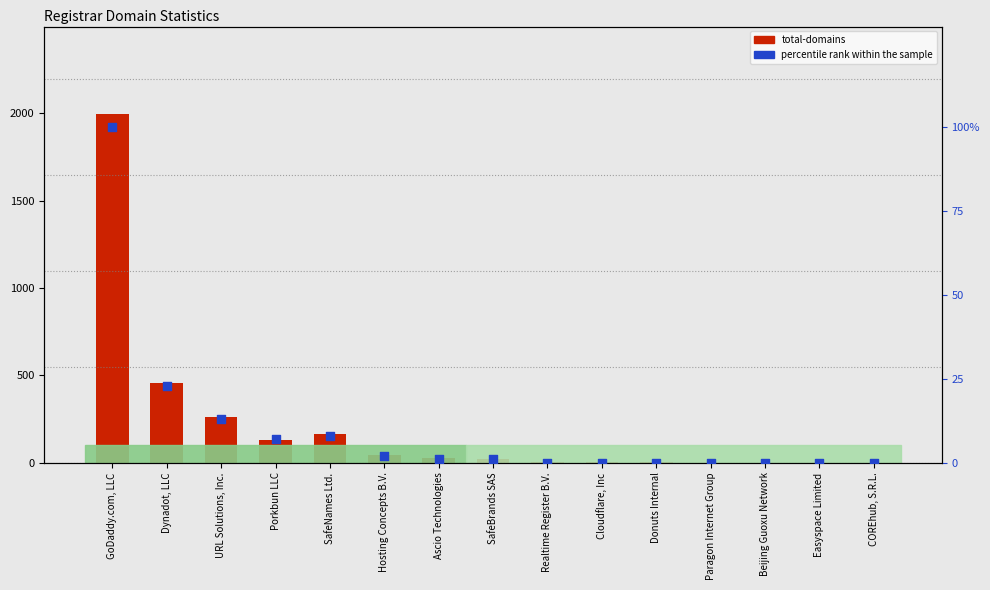

What are all the series names shown in the legend?

total-domains, percentile rank within the sample